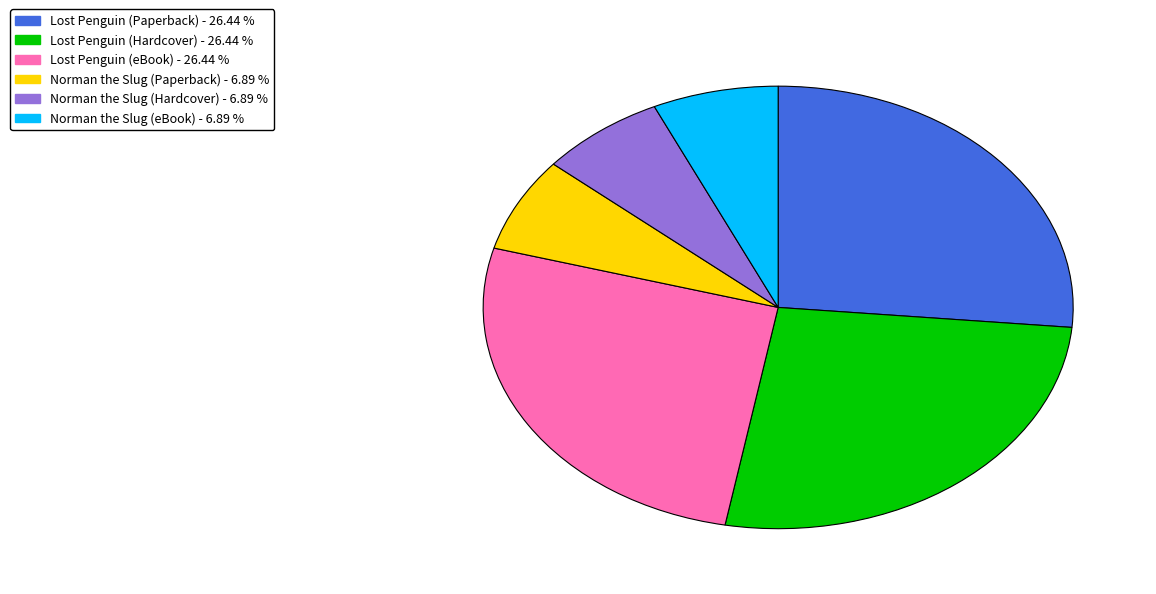

Is the sum of Norman the Slug (Paperback) and Norman the Slug (Hardcover) greater than half?

No